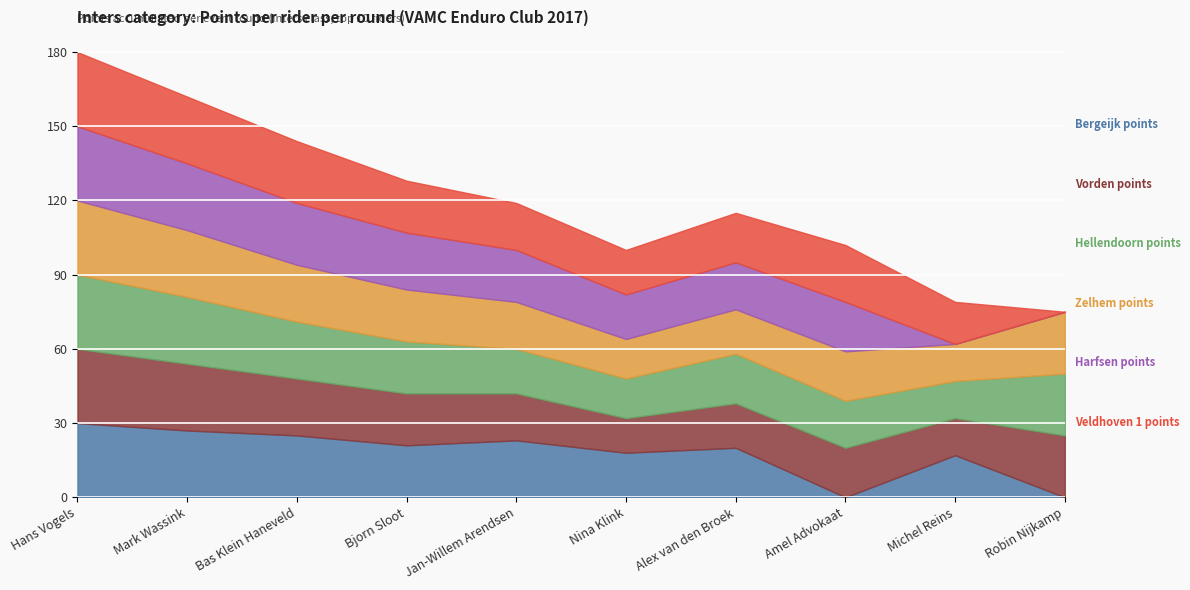

Is it true that Bergeijk points equals 30 at Hans Vogels?

True